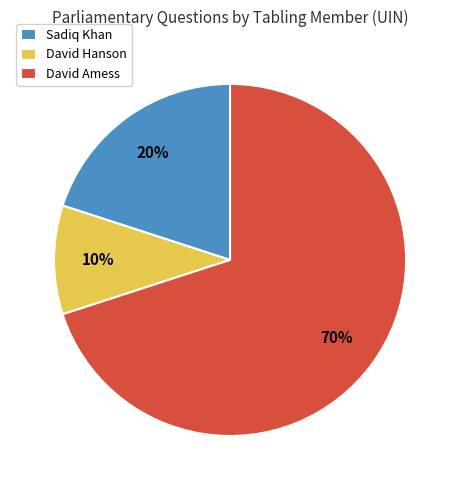

Rank the categories by value from highest to lowest.

David Amess, Sadiq Khan, David Hanson